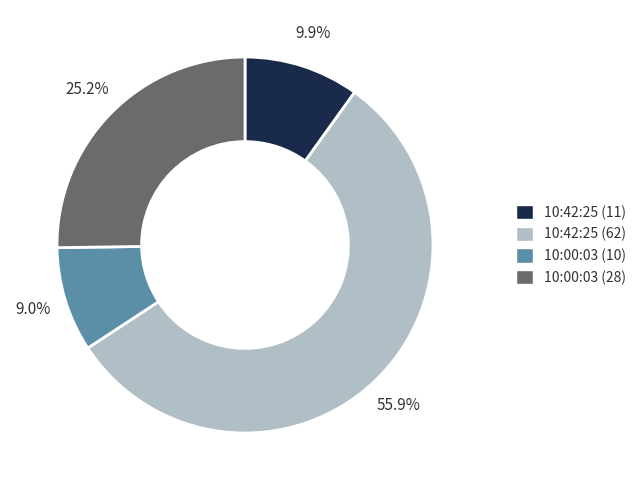

Between 10:42:25 (62) and 10:00:03 (10), which is larger?

10:42:25 (62)